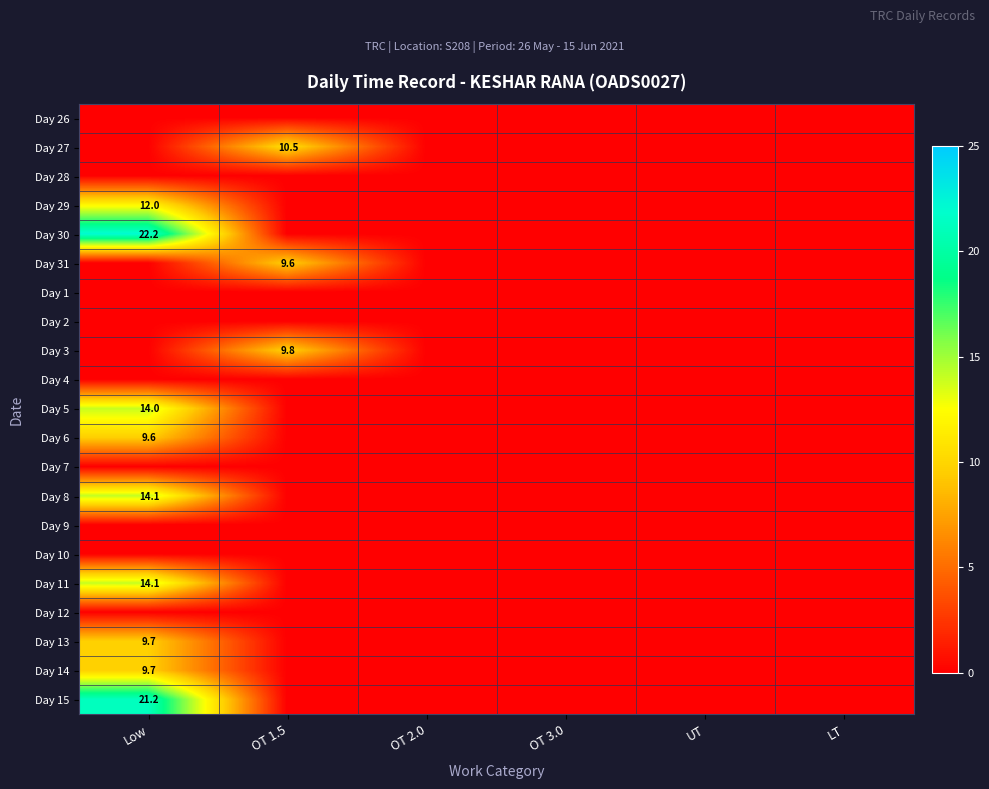

The value of Day 15 at Low is 36.2. True or false?

False